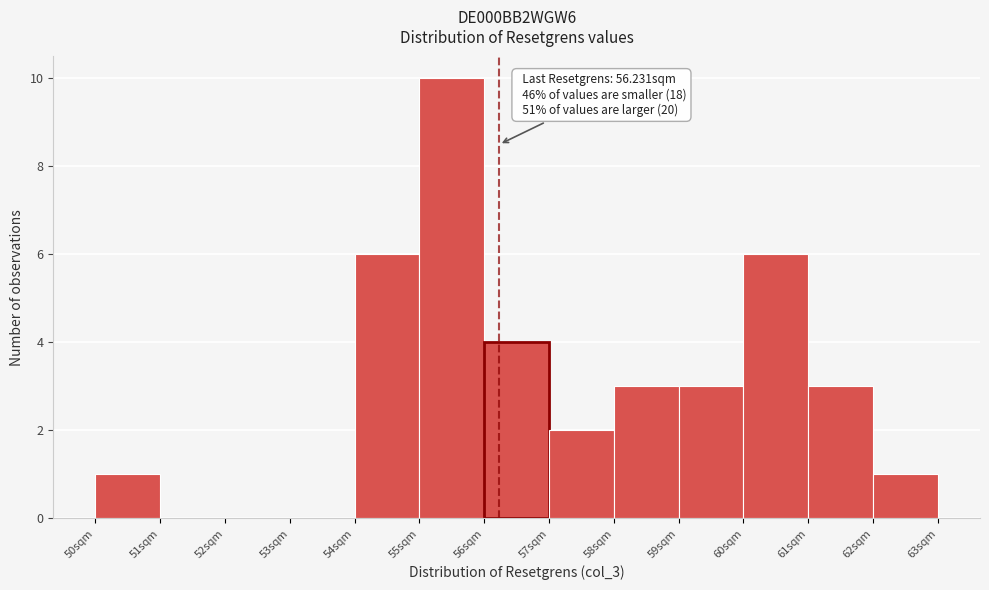

Over which range of the x-axis is the bar tallest?

55 to 56